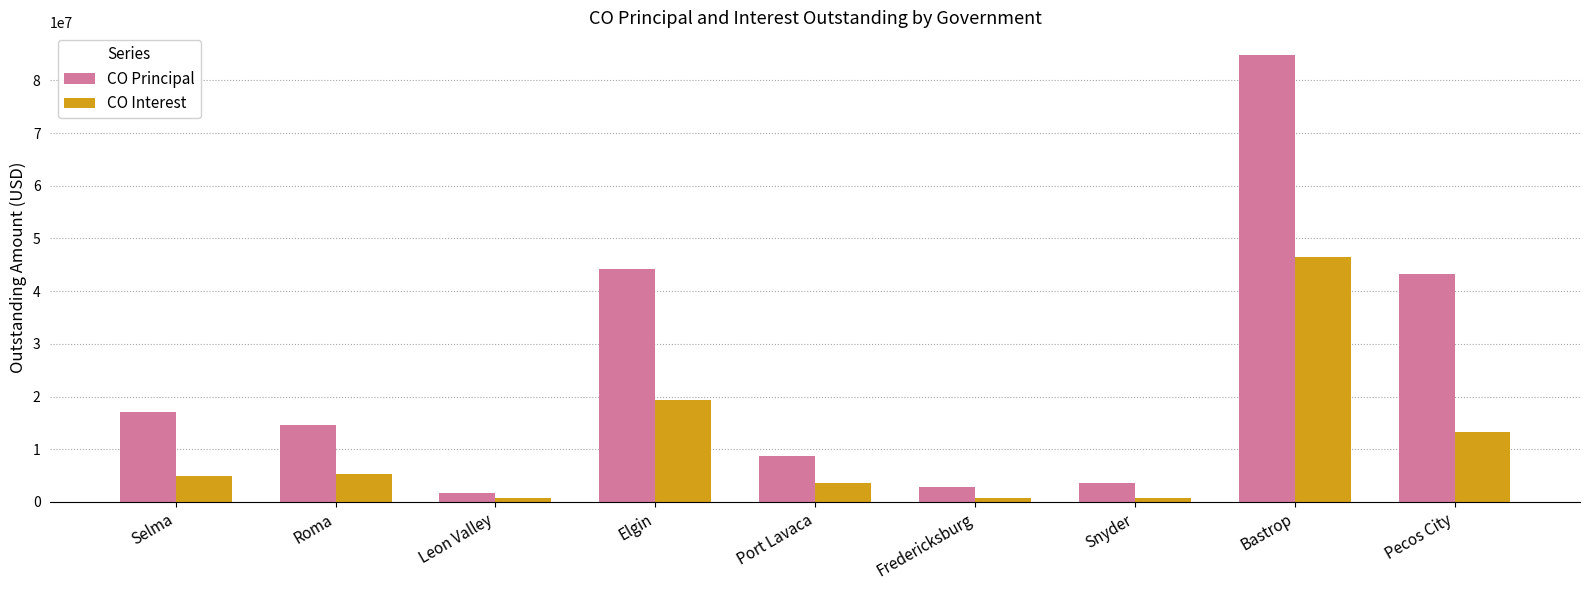

What position from the left is Pecos City?

9